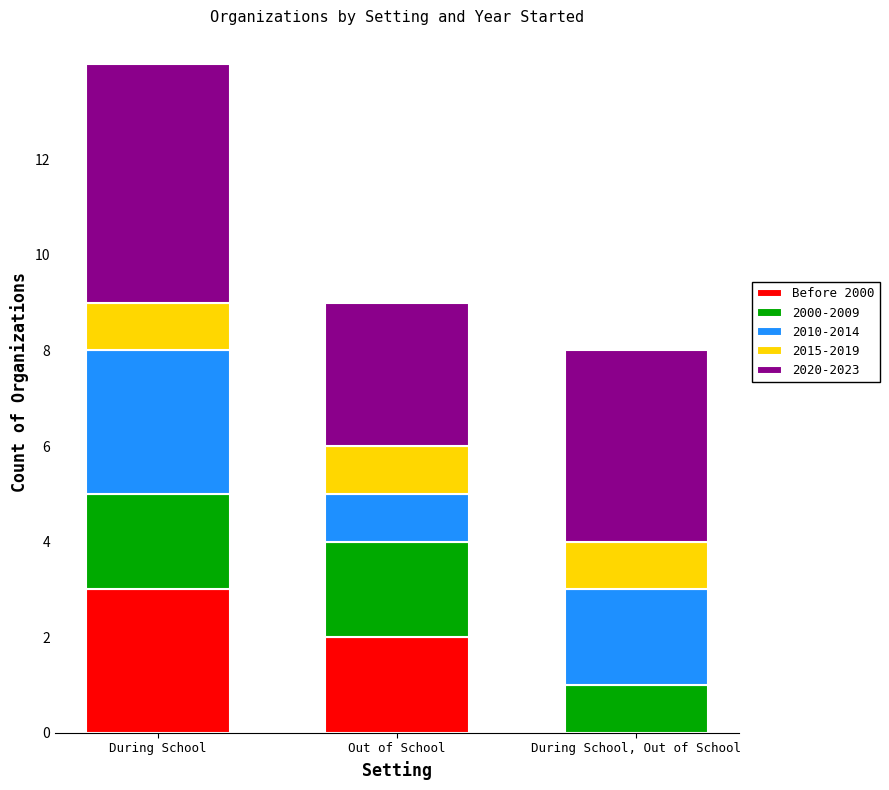

What is the total value across all series at During School?

14